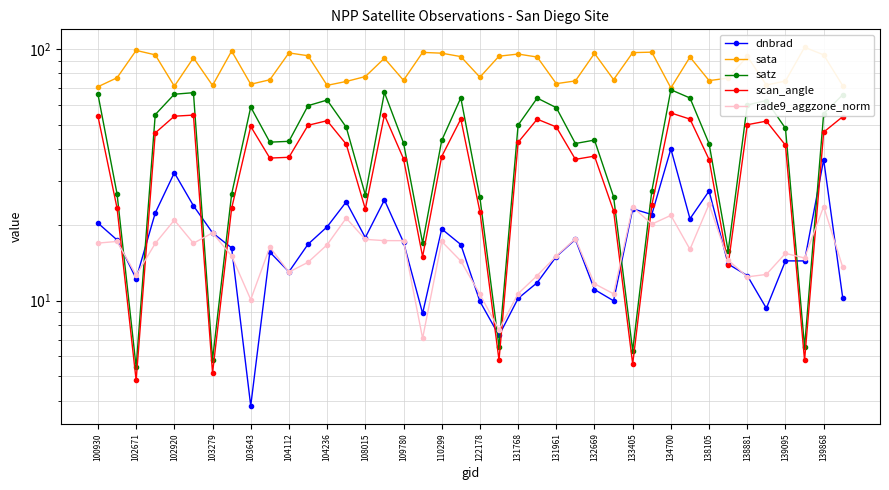

Which series changed the most between 30 and 35?

dnbrad